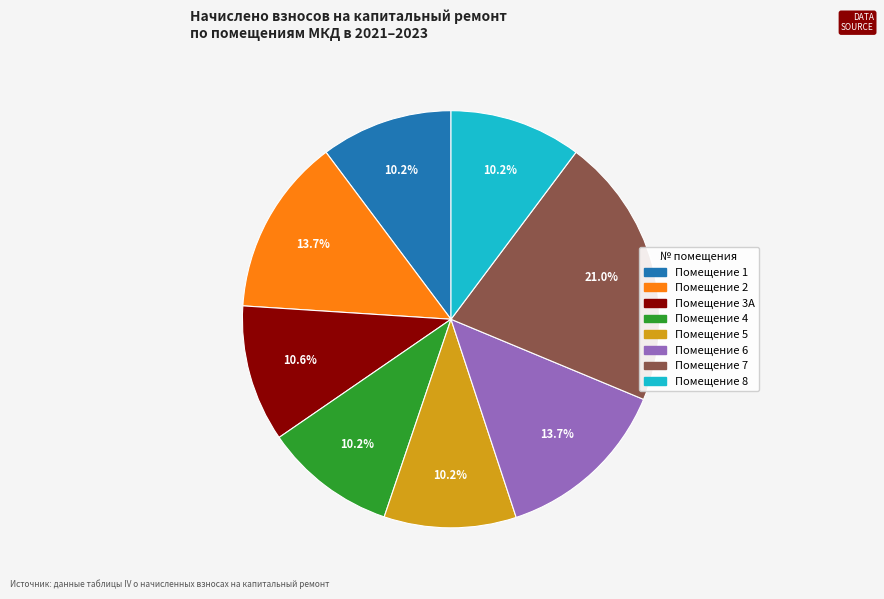

Does any single category account for the majority?

No